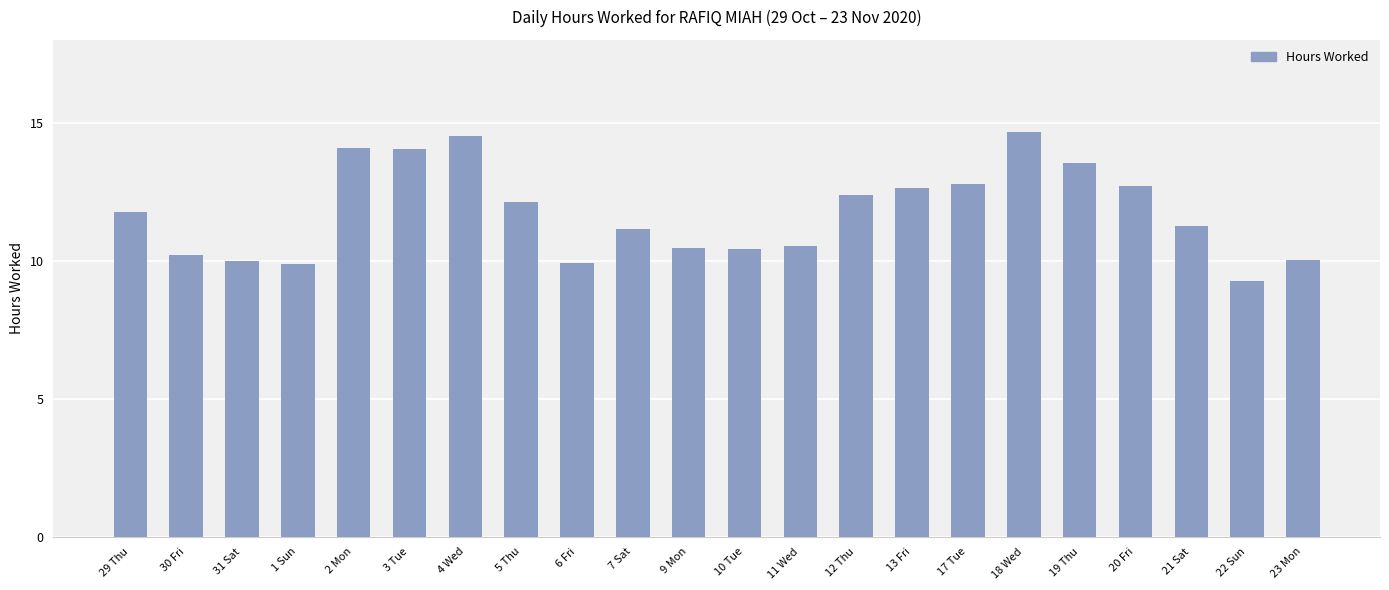

Read the value at 3 Tue.

14.0